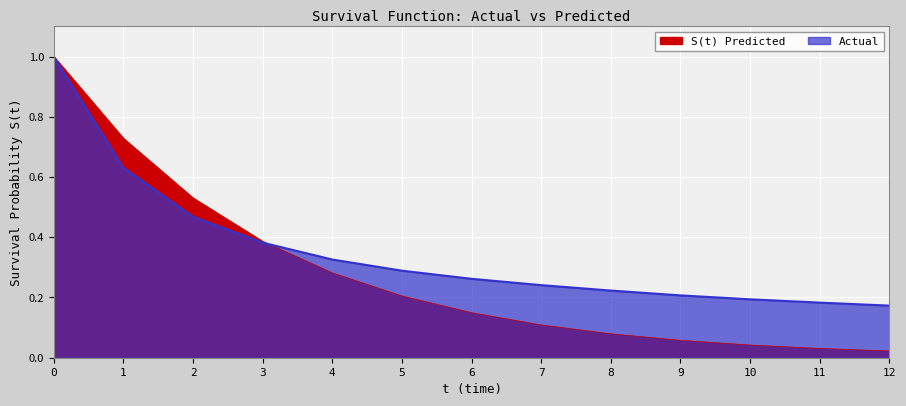

Is it true that Actual equals 0.3 at 6?

True